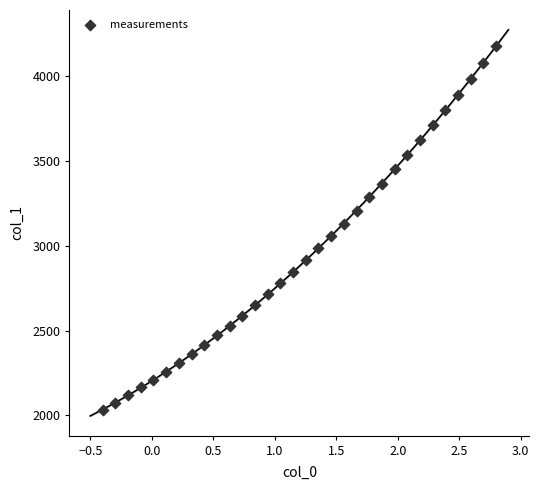

What is the range of X values (max minus min)?

3.2